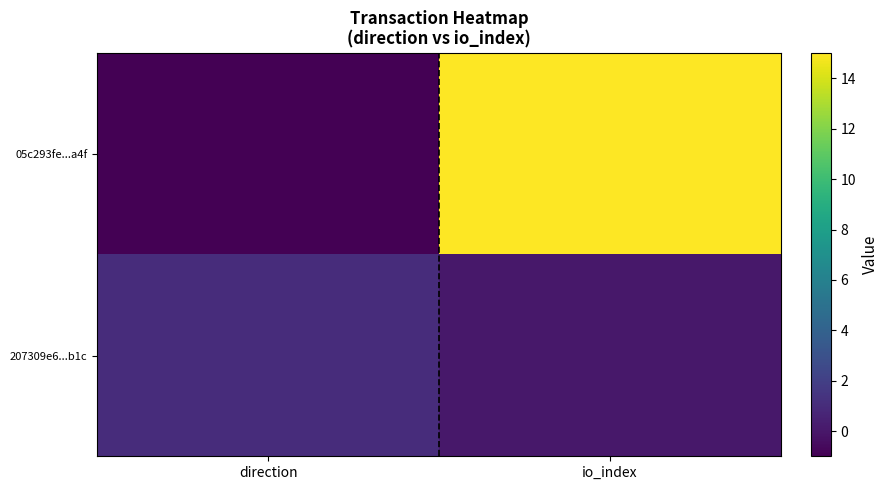

Reading left to right, transcribe all the data shown in this chart.

05c293fe...a4f: direction=-1	io_index=15
207309e6...b1c: direction=1	io_index=0